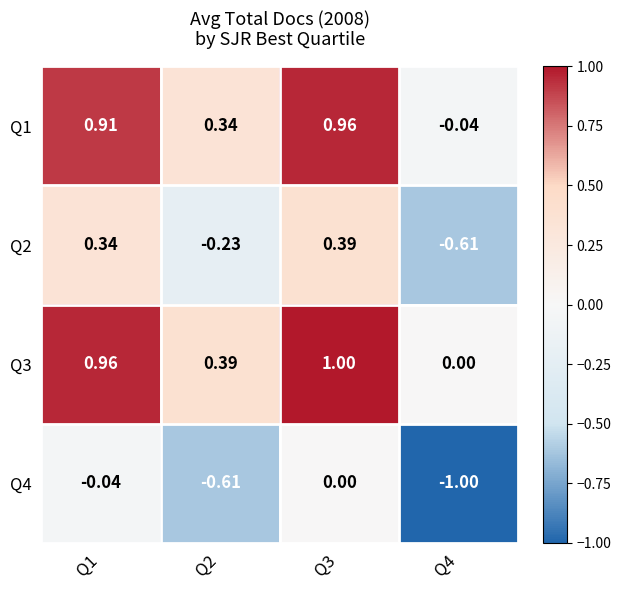

What is the total value across all series at Q4?

-1.6